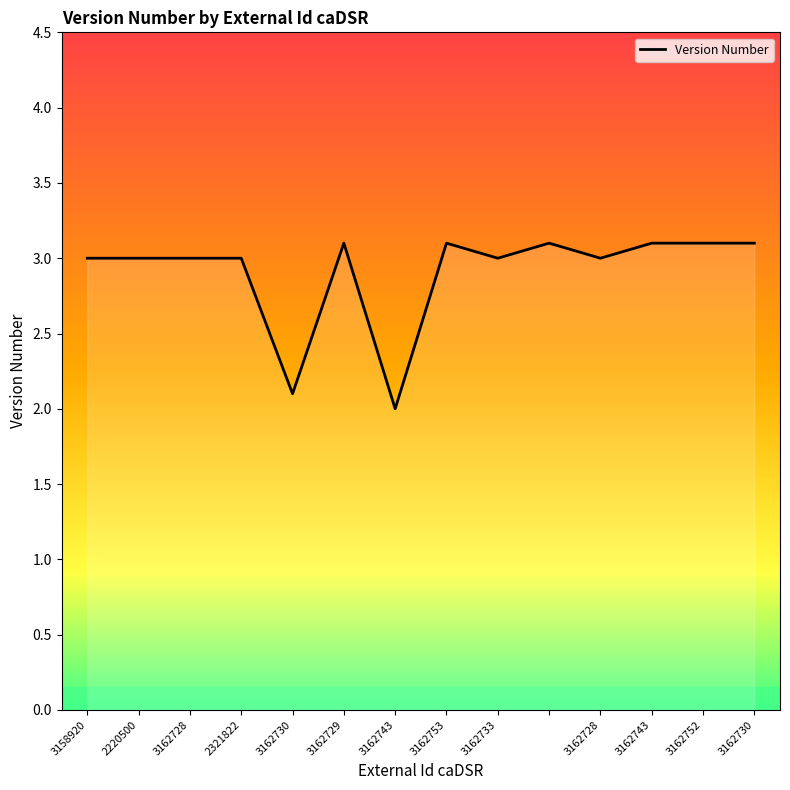

What is the maximum value shown in the chart?

3.1